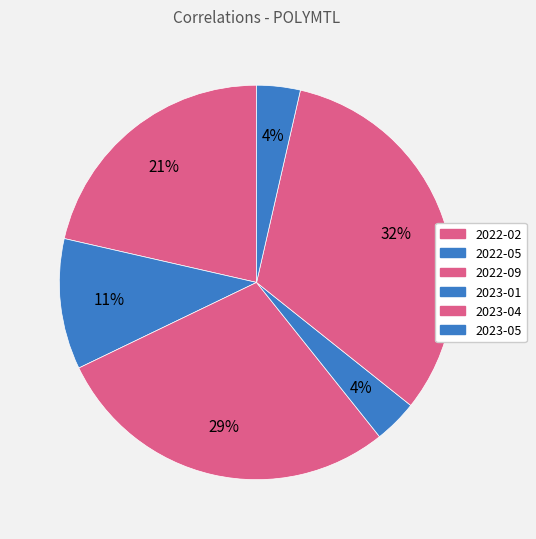

How many slices are in this pie chart?

6